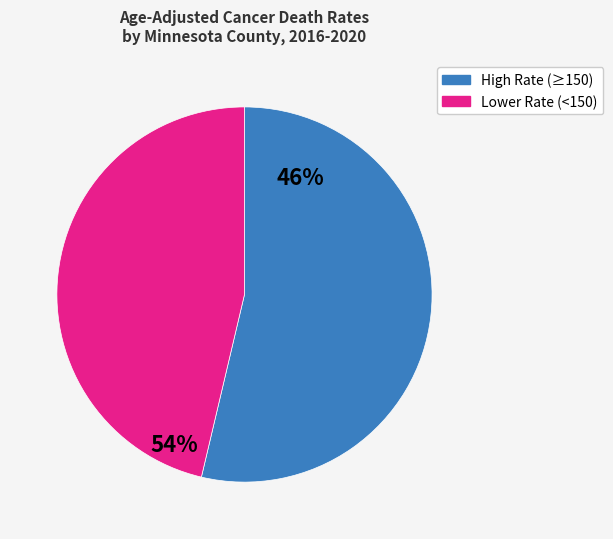

Does any single category account for the majority?

Yes